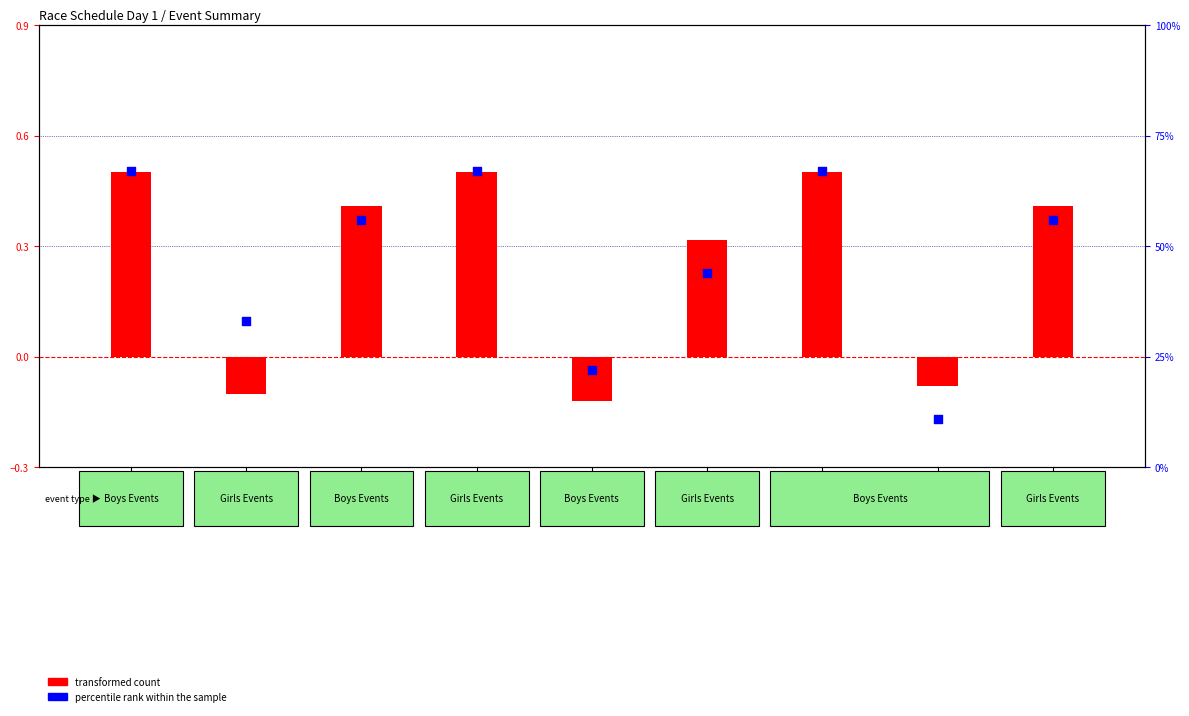

What is the total value across all series at Ev#15?

10.9